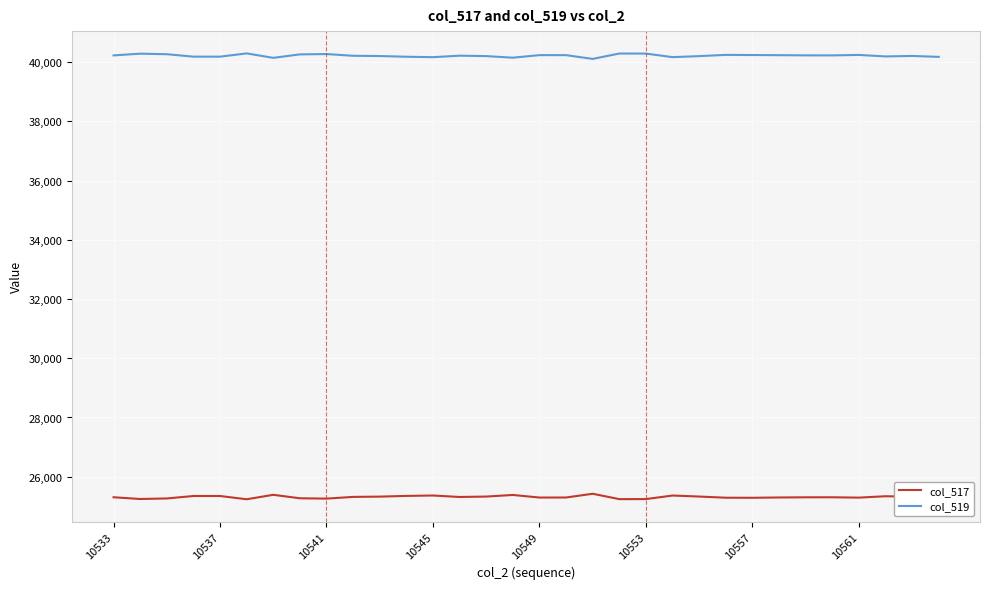

Does the chart have visible grid lines?

Yes